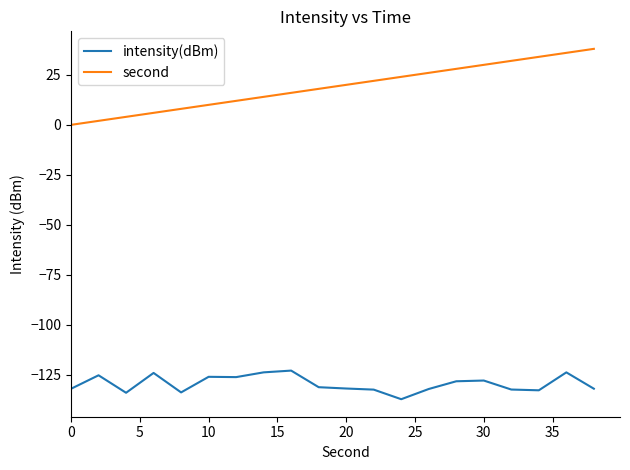

Which series has the largest range (max minus min)?

second